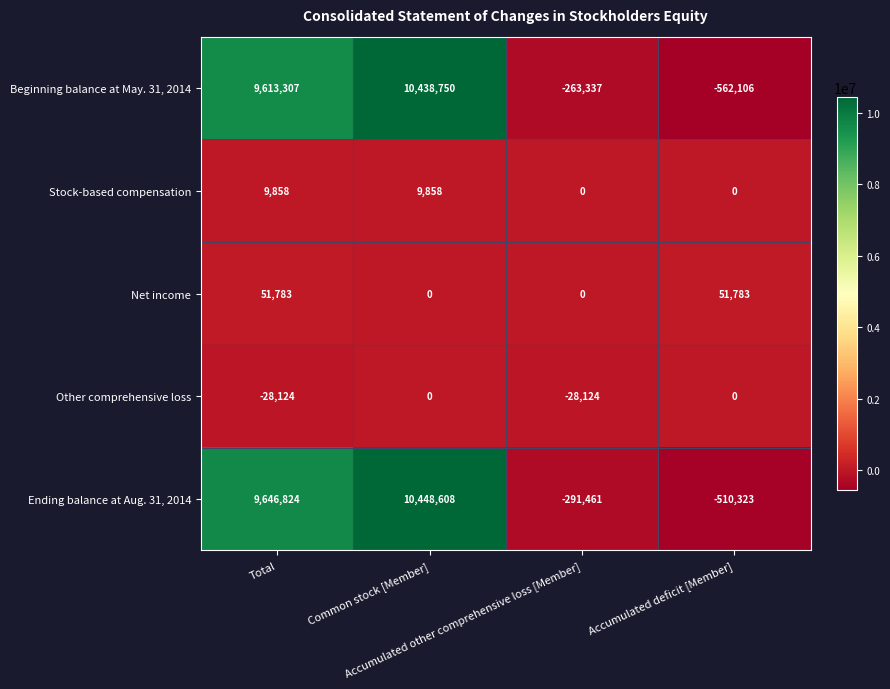

Which series has the widest spread of values?

Beginning balance at May. 31, 2014